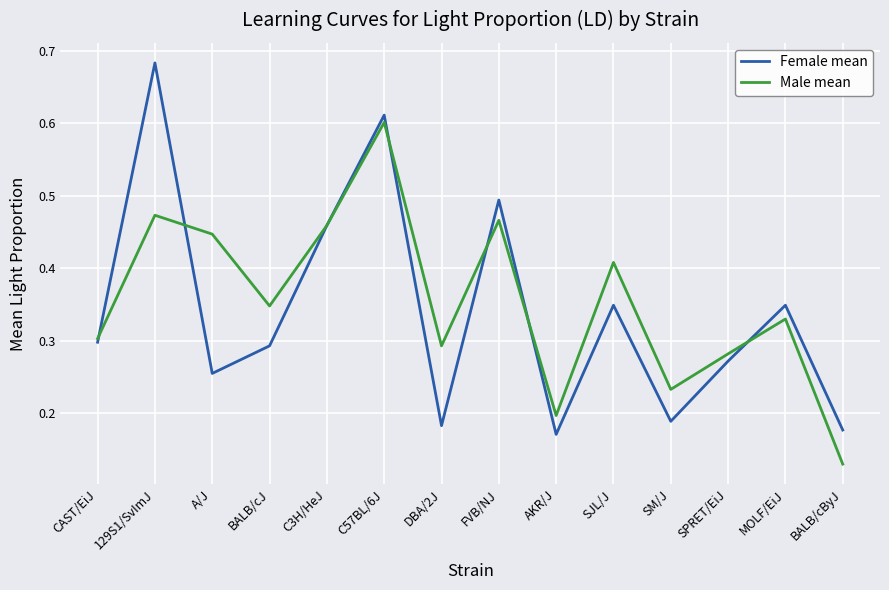

Which series has the largest range (max minus min)?

Female mean